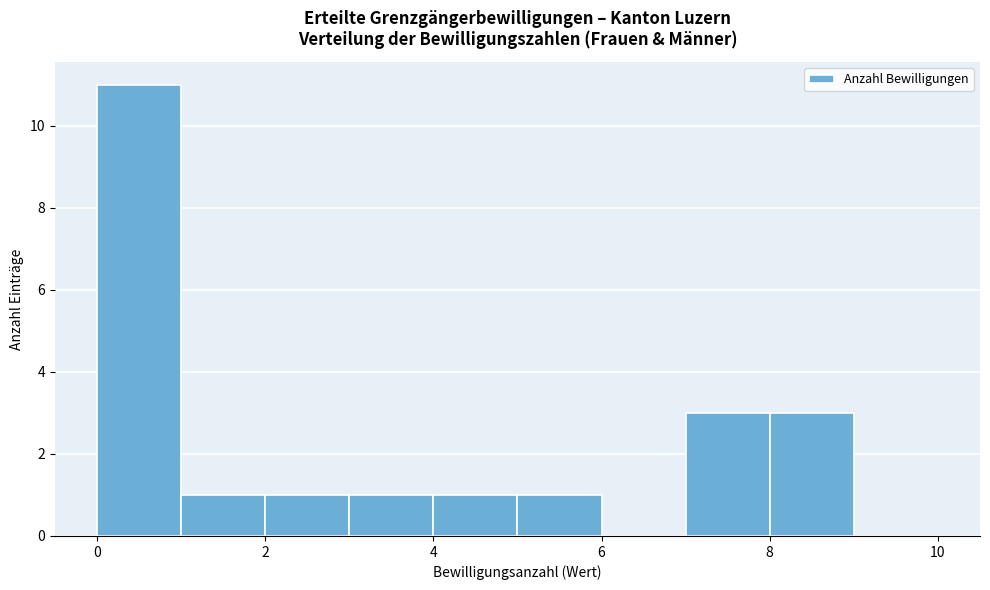

What is the height of the bar covering 0 to 1 on the x-axis? The values are not printed on the chart, so give them approximately, as read against the axis.

11